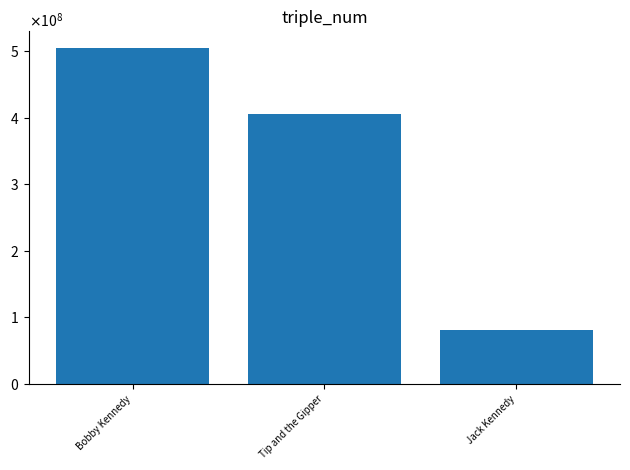

What is the value of the 1st bar from the left?

505008725